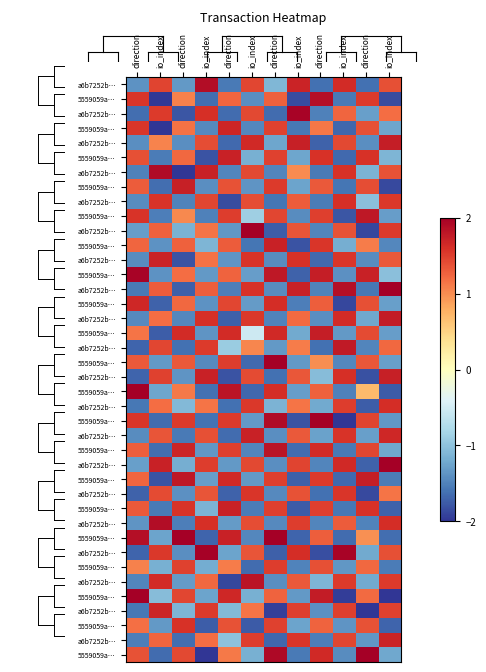

Count the number of data series in this chart.

40